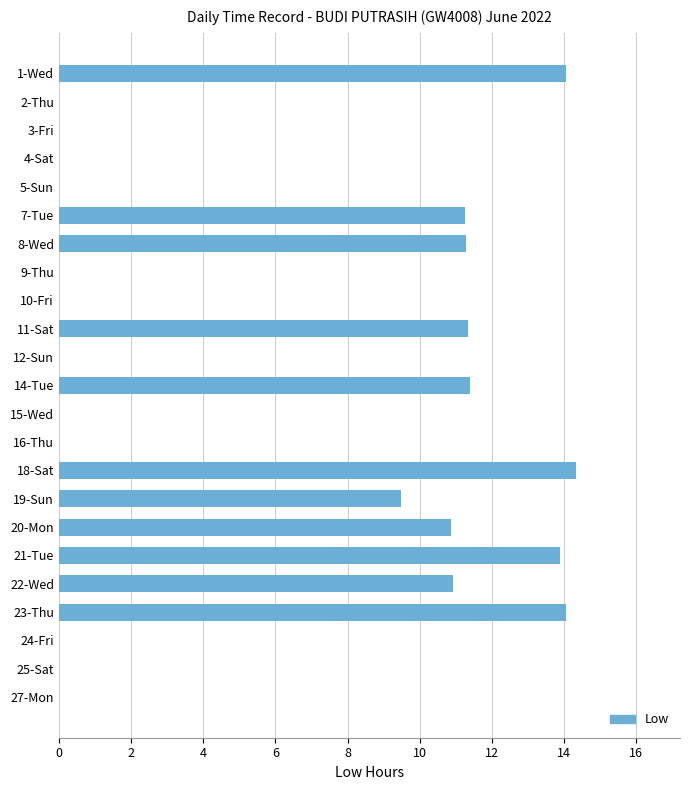

What is the maximum value shown in the chart?

14.3